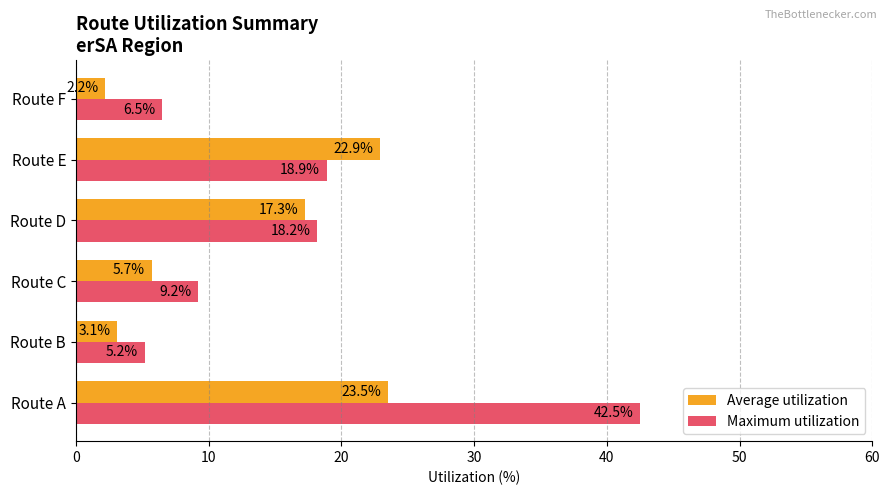

Rank the series by their average value, from highest to lowest.

Maximum utilization, Average utilization